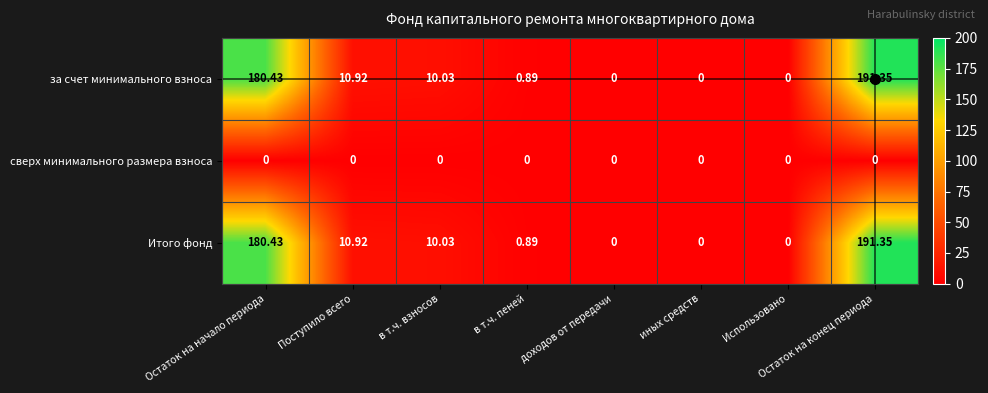

Where does the за счет минимального взноса series first go above 10?

Остаток на начало периода